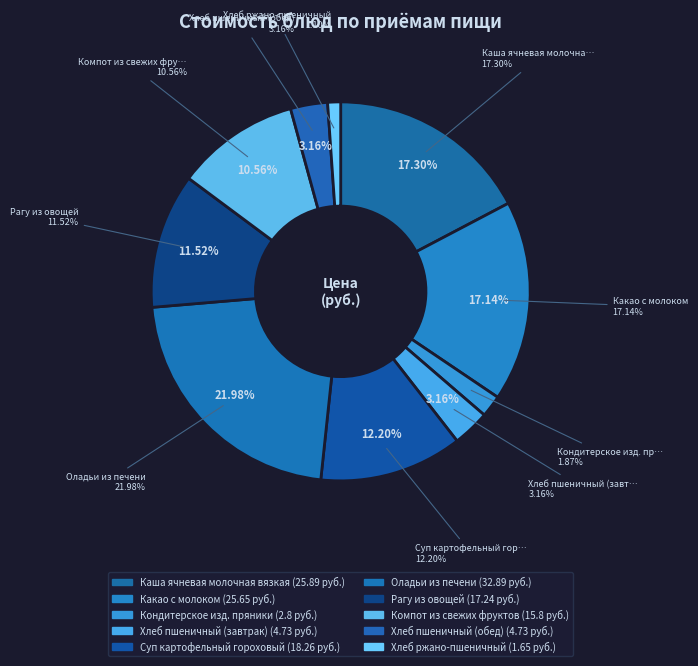

Combined, do Хлеб пшеничный (завтрак) and Какао с молоком account for over 50%?

No